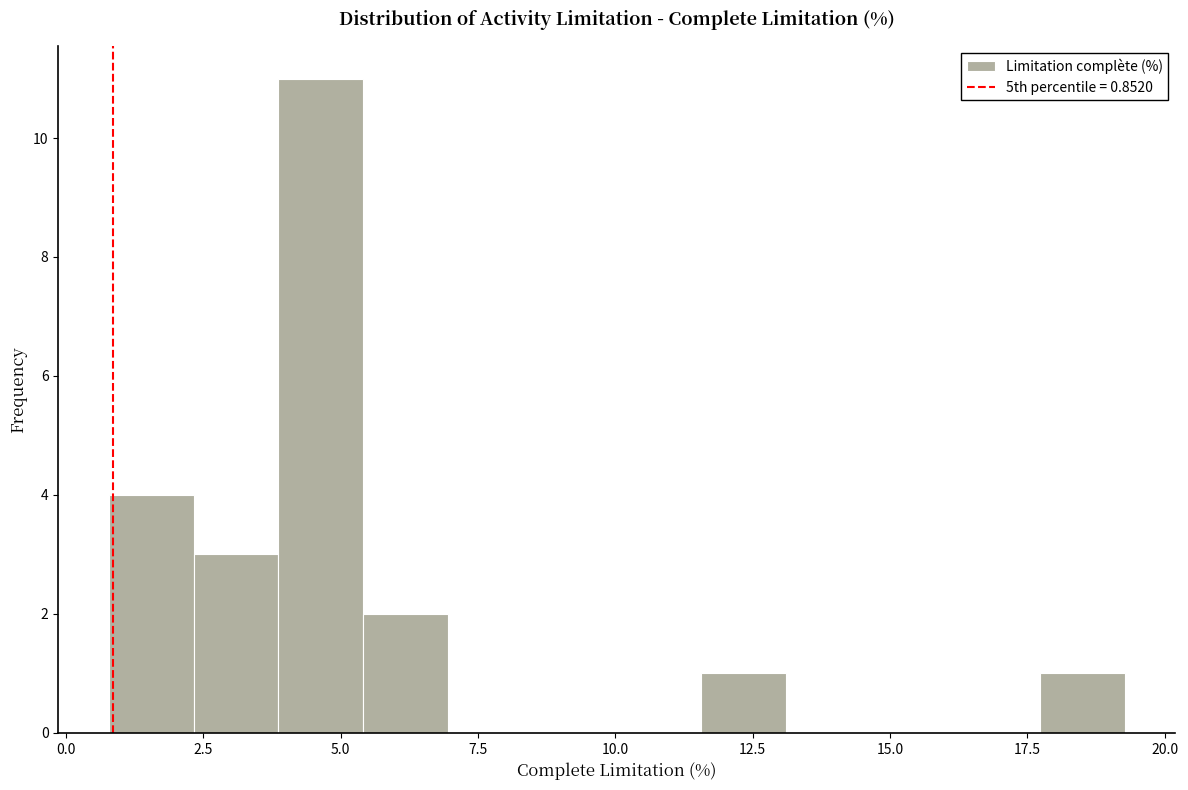

Read against the x-axis, roughly where is the centre of the tallest bar?

4.5